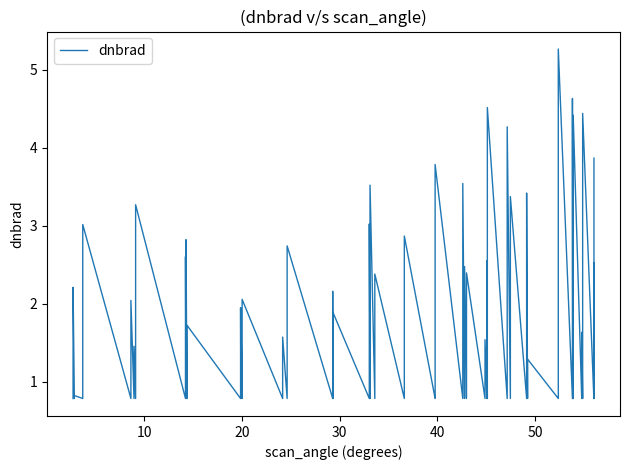

Where does the data first go above 2?

1